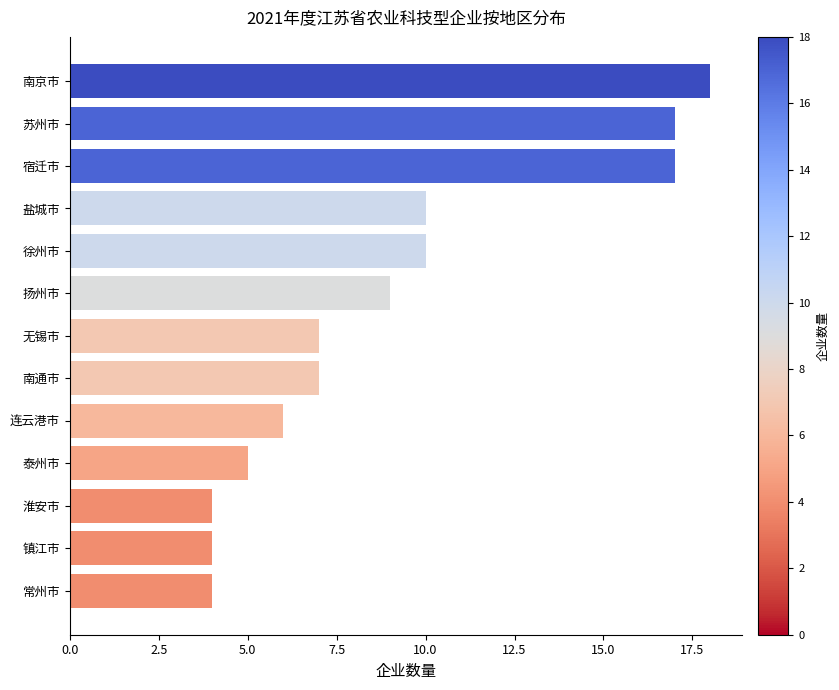

What is the maximum value shown in the chart?

18